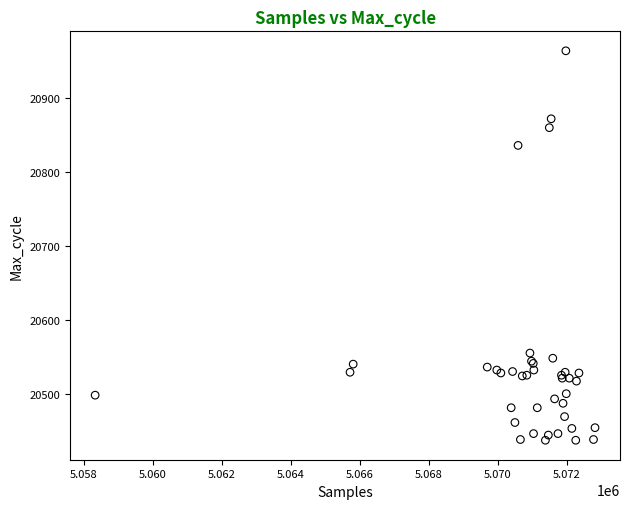

What Y value in the scatter plot is closest to 20700?

20836